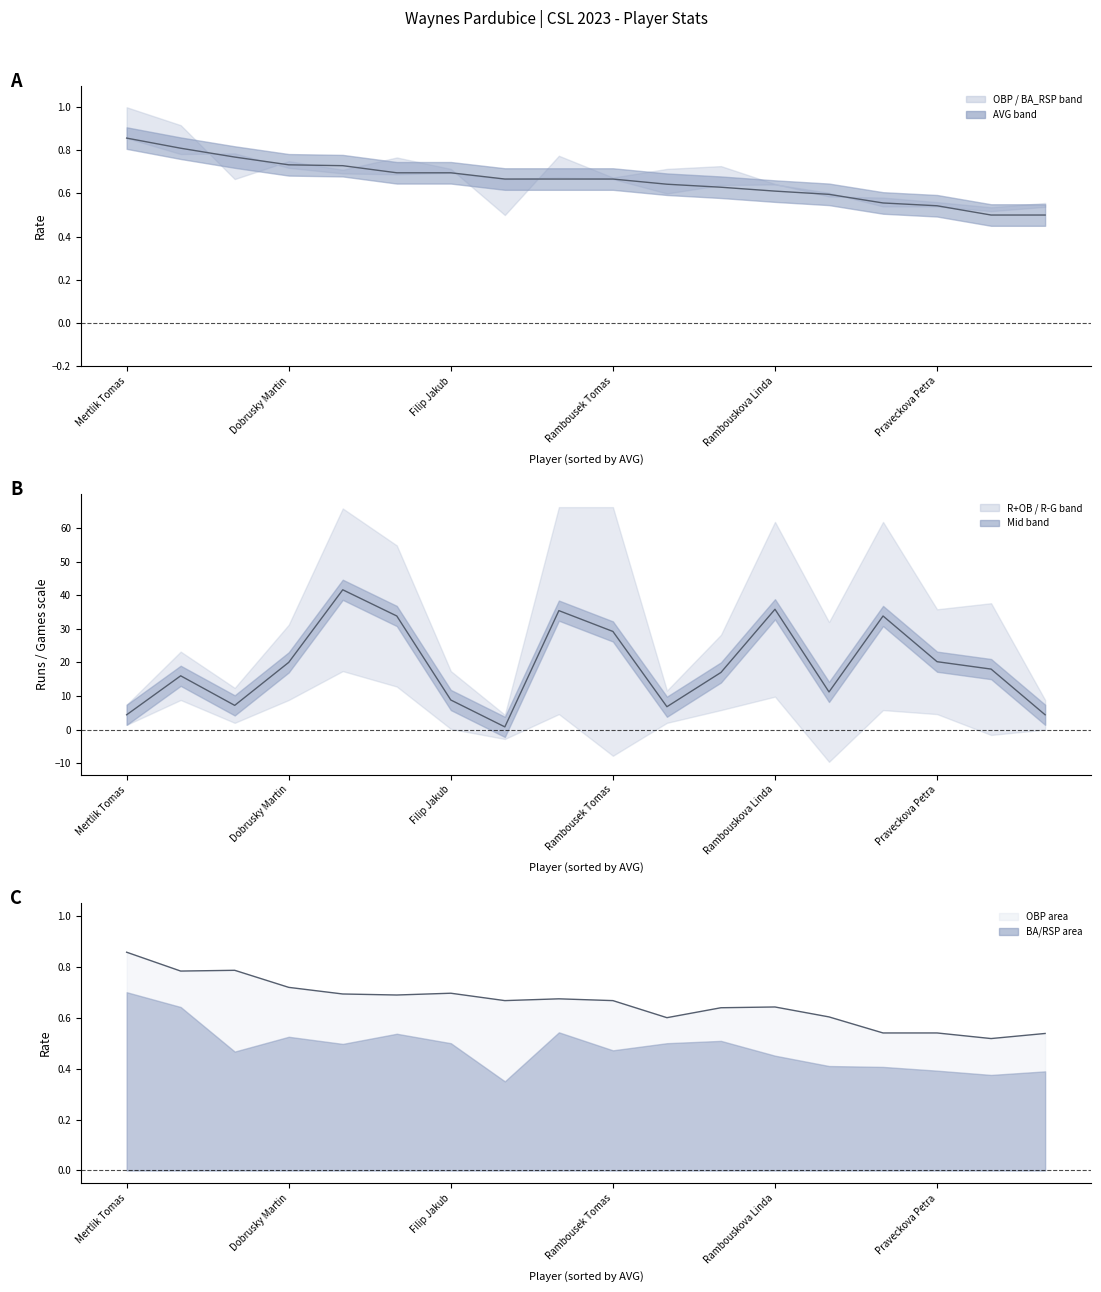

How many lines are shown in the chart?

3